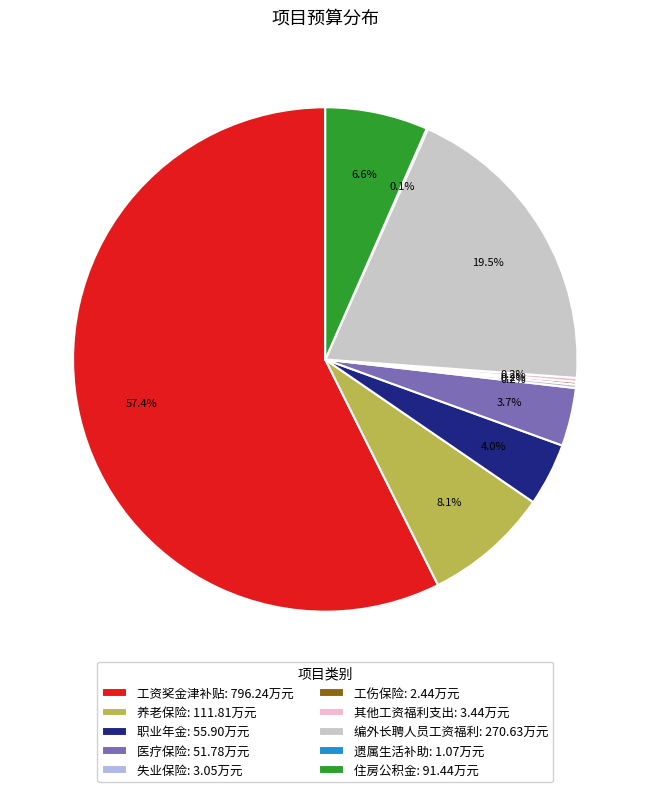

What percentage is NOT represented by 医疗保险: 51.78万元?

96.3%